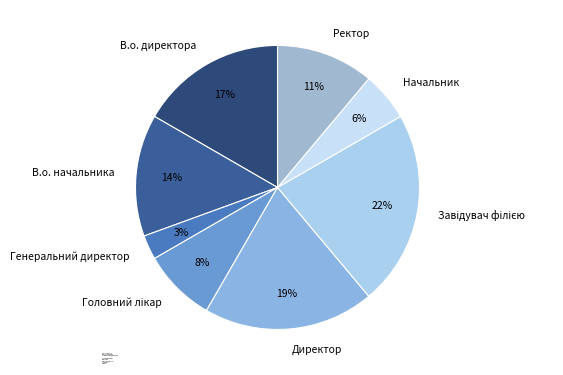

Is the sum of В.о. начальника and Начальник greater than half?

No